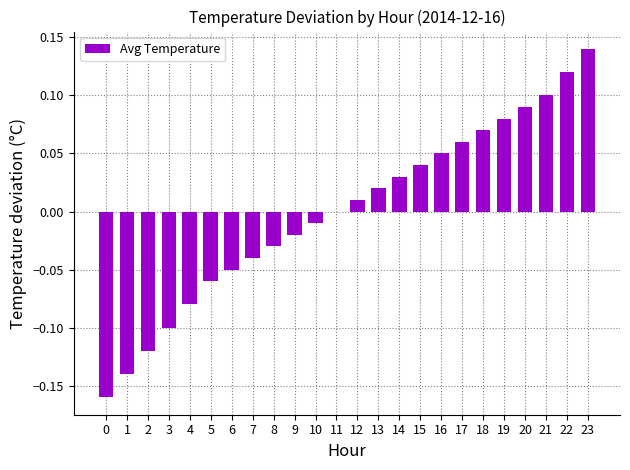

The chart shows a value of 0.1 at 21. True or false?

True